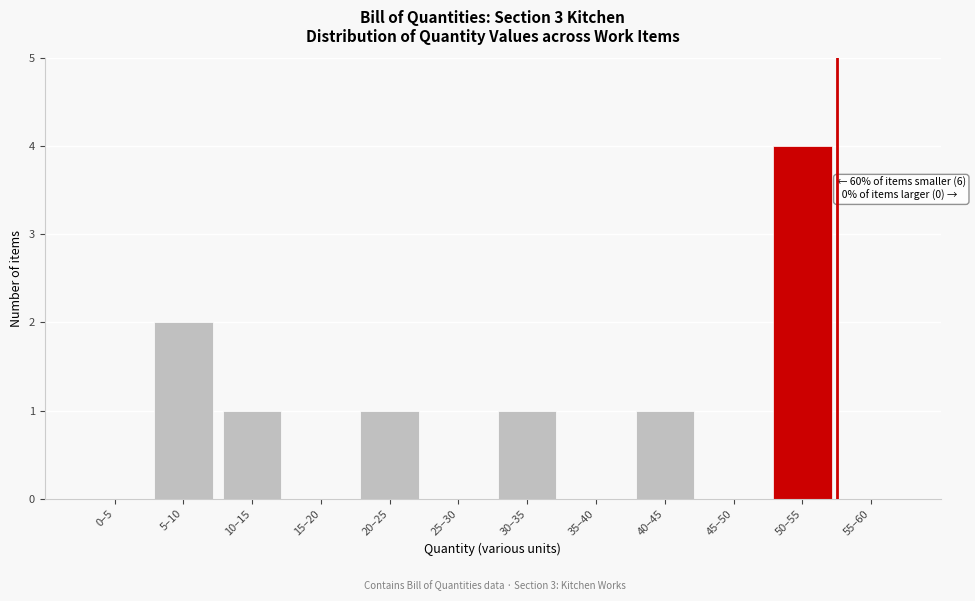

Reading right to left, what are all the values shown in this chart?

55–60=0	50–55=4	45–50=0	40–45=1	35–40=0	30–35=1	25–30=0	20–25=1	15–20=0	10–15=1	5–10=2	0–5=0